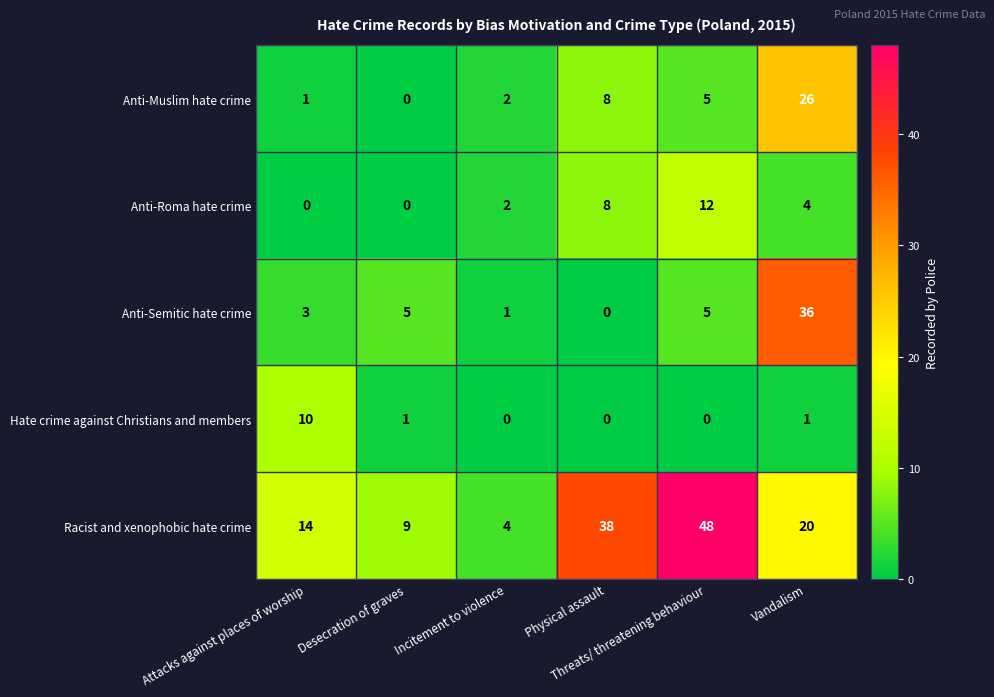

At Vandalism, list the series in order from smallest to largest.

Hate crime against Christians and members, Anti-Roma hate crime, Racist and xenophobic hate crime, Anti-Muslim hate crime, Anti-Semitic hate crime